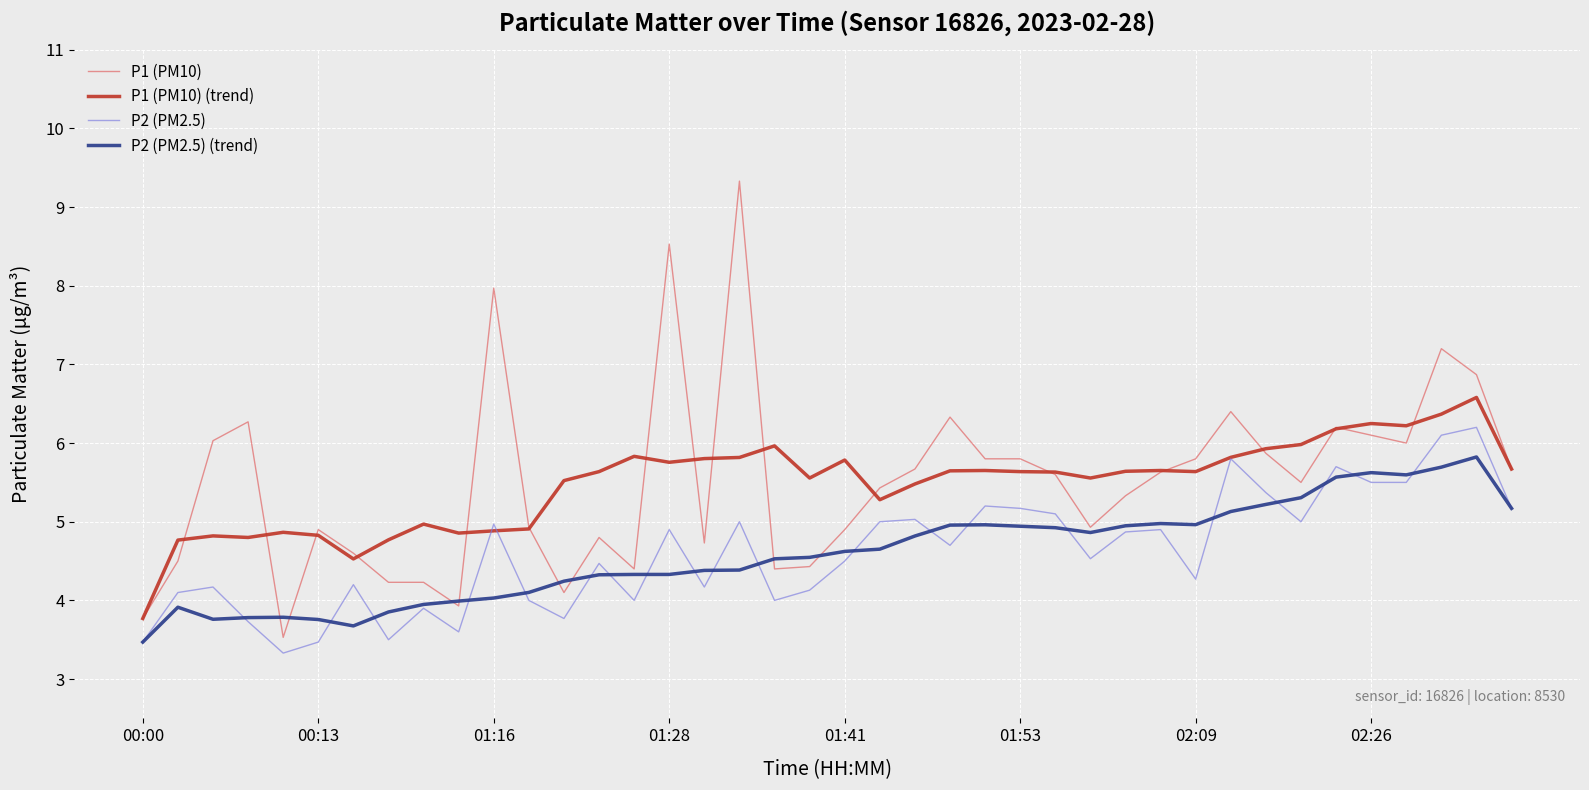

Rank the series by their maximum value, from lowest to highest.

P2 (PM2.5) (trend), P2 (PM2.5), P1 (PM10) (trend), P1 (PM10)